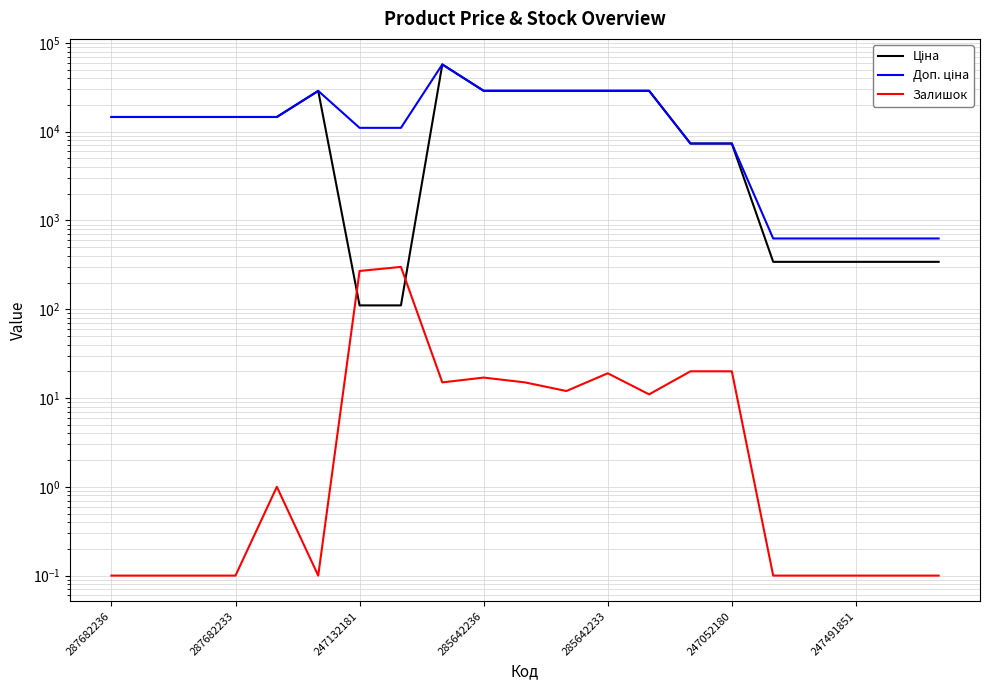

In Залишок, how many points are higher than both neighbors (excluding endpoints)?

4